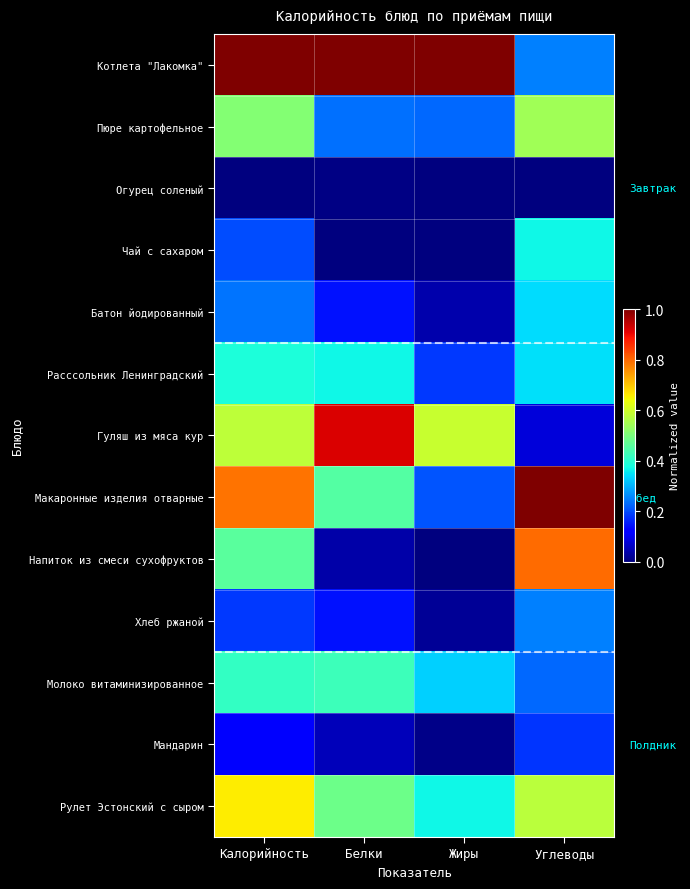

Rank the series by their maximum value, from lowest to highest.

Огурец соленый, Мандарин, Хлеб ржаной, Батон йодированный, Чай с сахаром, Расссольник Ленинградский, Молоко витаминизированное, Пюре картофельное, Рулет Эстонский с сыром, Напиток из смеси сухофруктов, Гуляш из мяса кур, Котлета "Лакомка", Макаронные изделия отварные